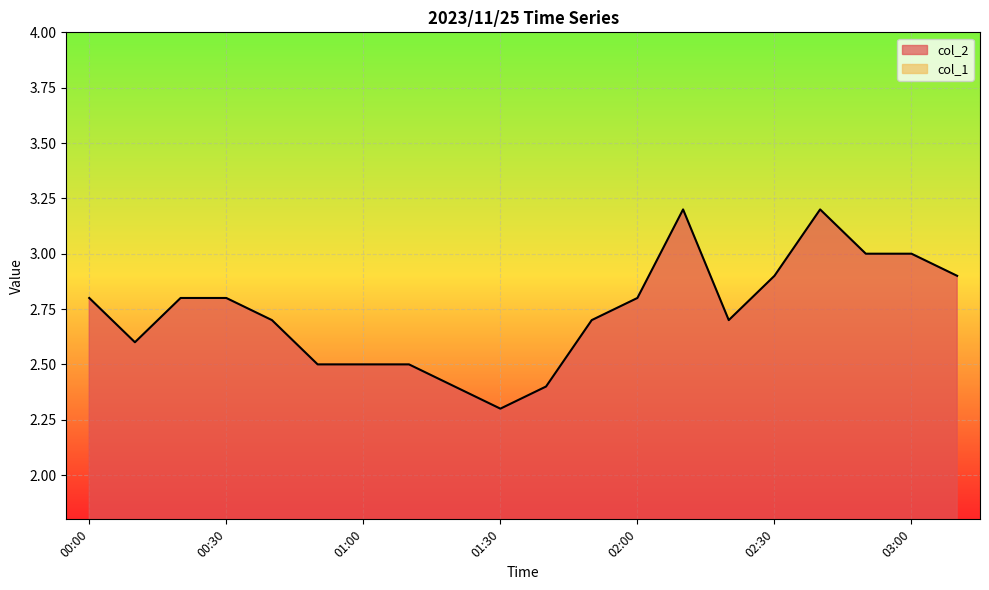

List the labels in order of value, largest first.

02:10, 02:40, 02:50, 03:00, 02:30, 03:10, 00:00, 00:20, 00:30, 02:00, 00:40, 01:50, 02:20, 00:10, 00:50, 01:00, 01:10, 01:20, 01:40, 01:30